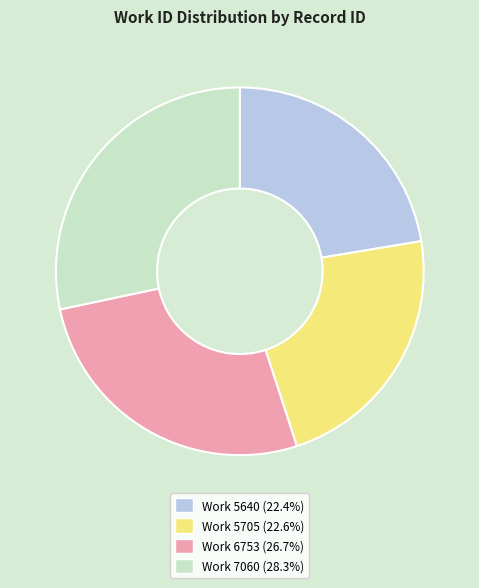

Do Work 5705 (22.6%) and Work 6753 (26.7%) together represent more than half of the pie?

No